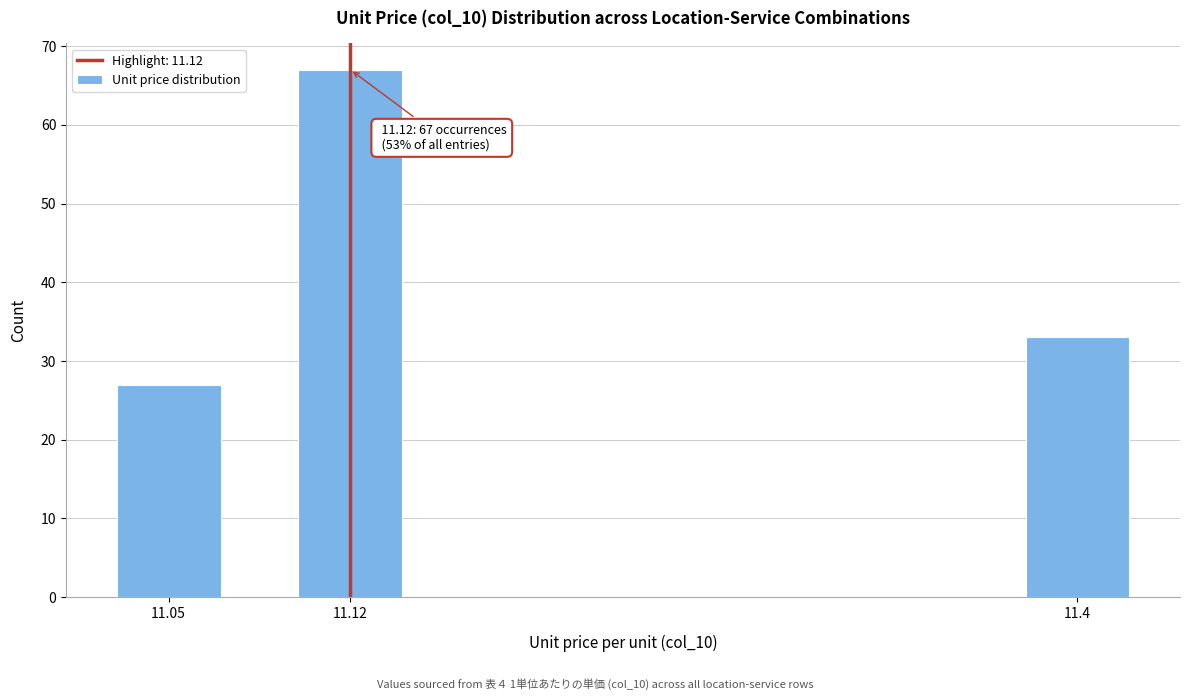

Reading left to right, transcribe all the data shown in this chart.

27	67	33